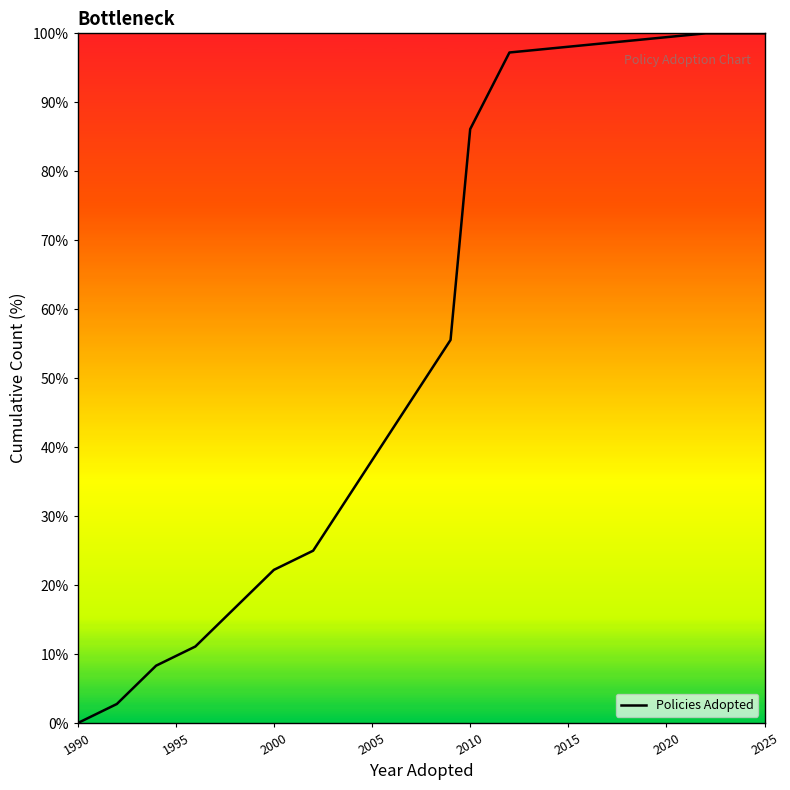

What is the difference between the maximum and minimum values?

100.0